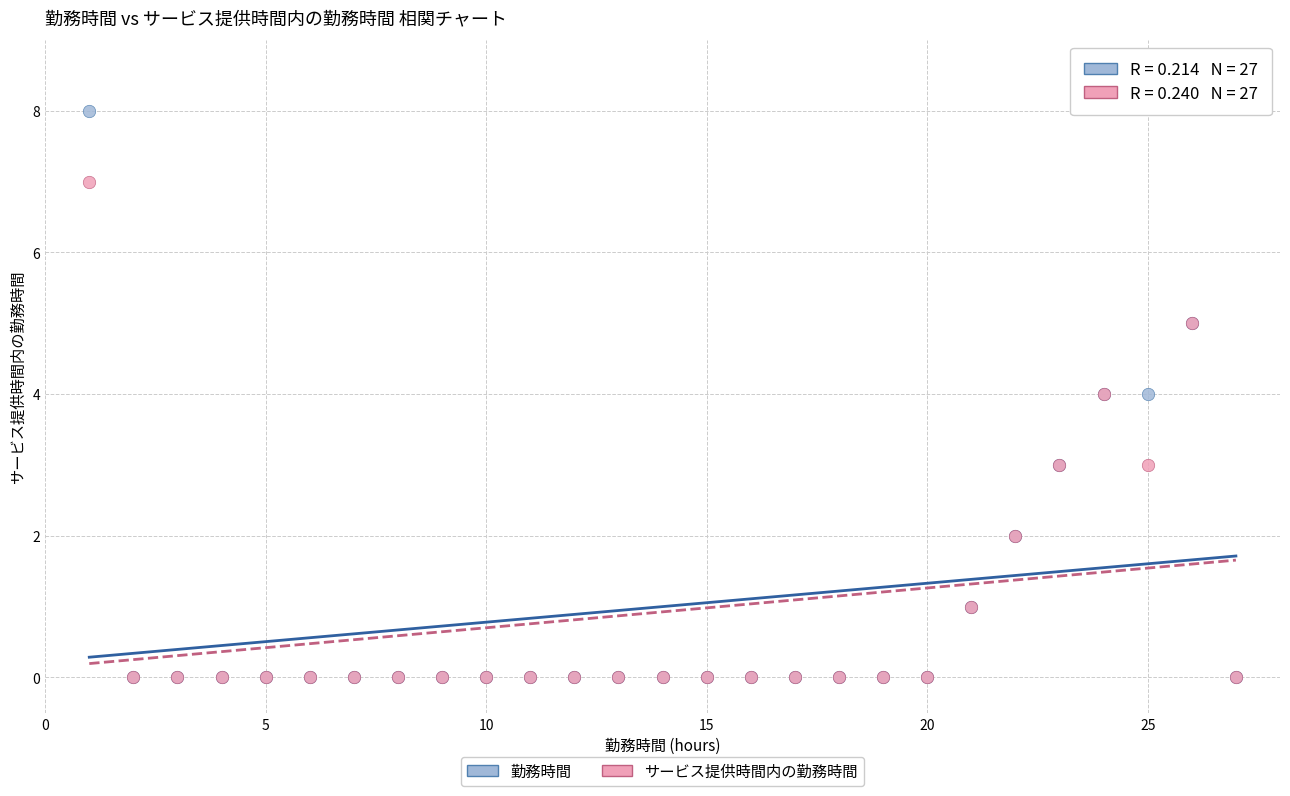

Which series has the largest Y range (max minus min)?

勤務時間